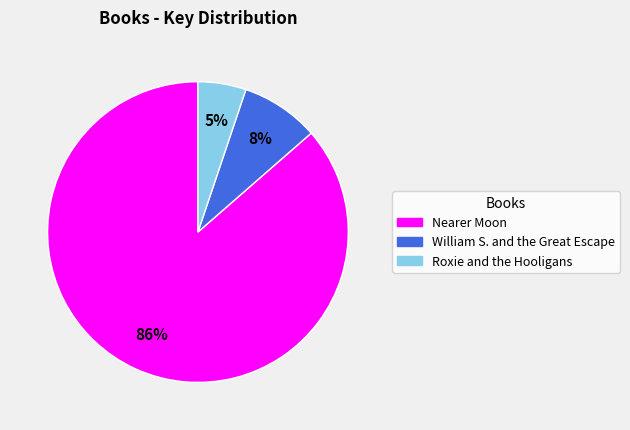

What is the ratio of the value at William S. and the Great Escape to the value at Roxie and the Hooligans?

1.6